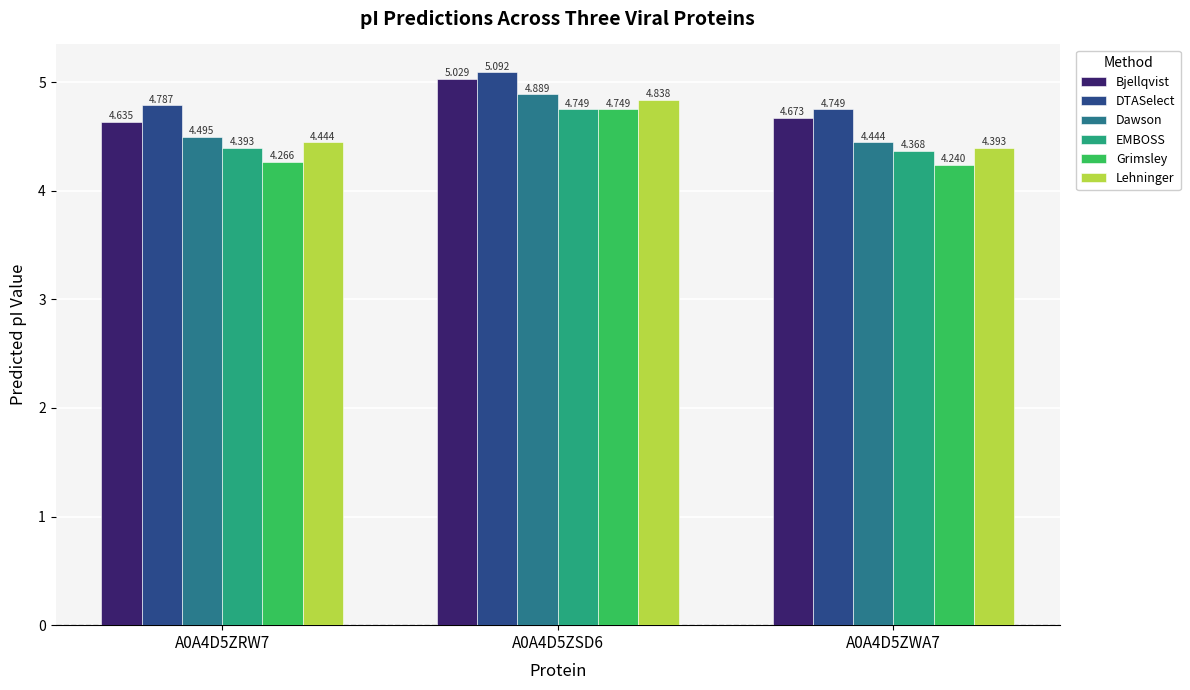

What position from the right is A0A4D5ZRW7?

3